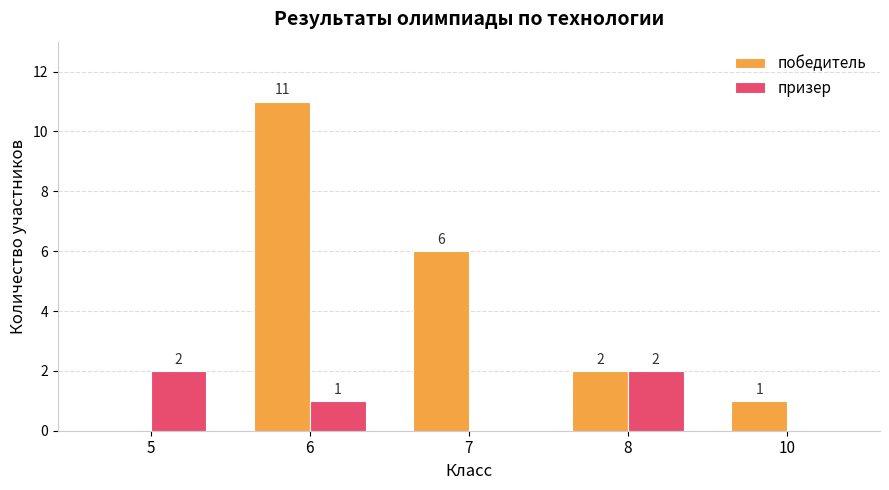

Reading left to right, list all the values displayed in this chart.

победитель: 5=0	6=11	7=6	8=2	10=1
призер: 5=2	6=1	7=0	8=2	10=0